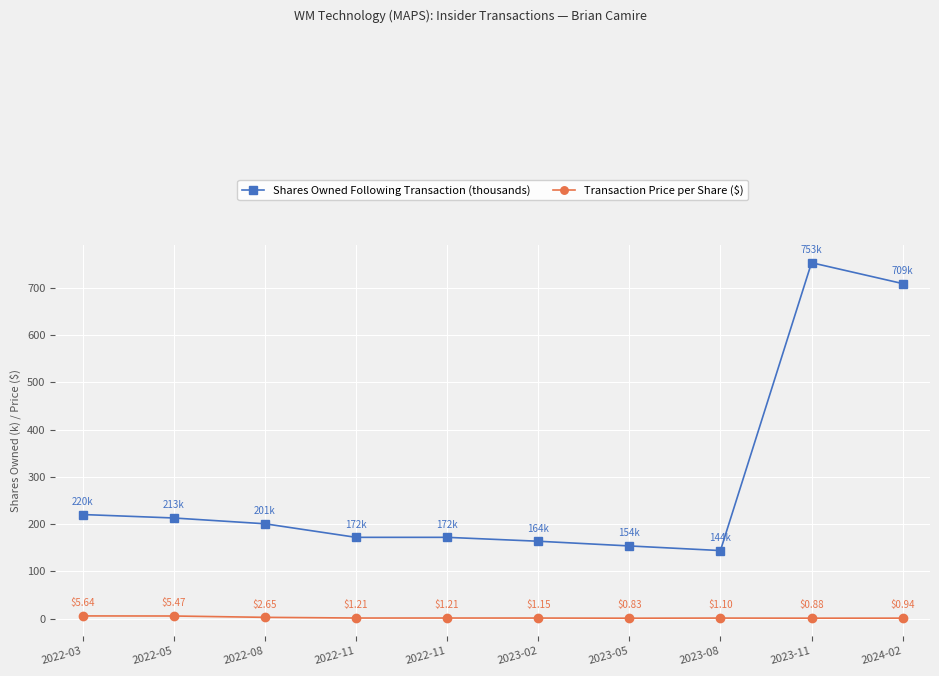

List the labels in order of Transaction Price per Share ($) value, largest first.

2022-03, 2022-05, 2022-08, 2022-11, 2022-11, 2023-02, 2023-08, 2024-02, 2023-11, 2023-05